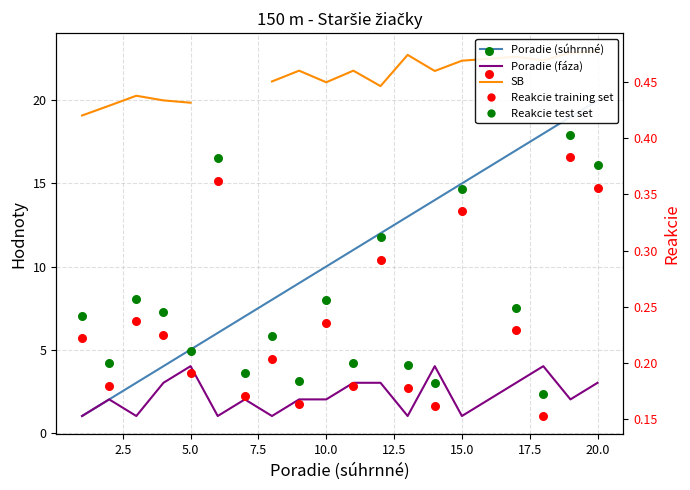

Which series contains the highest Y value?

SB